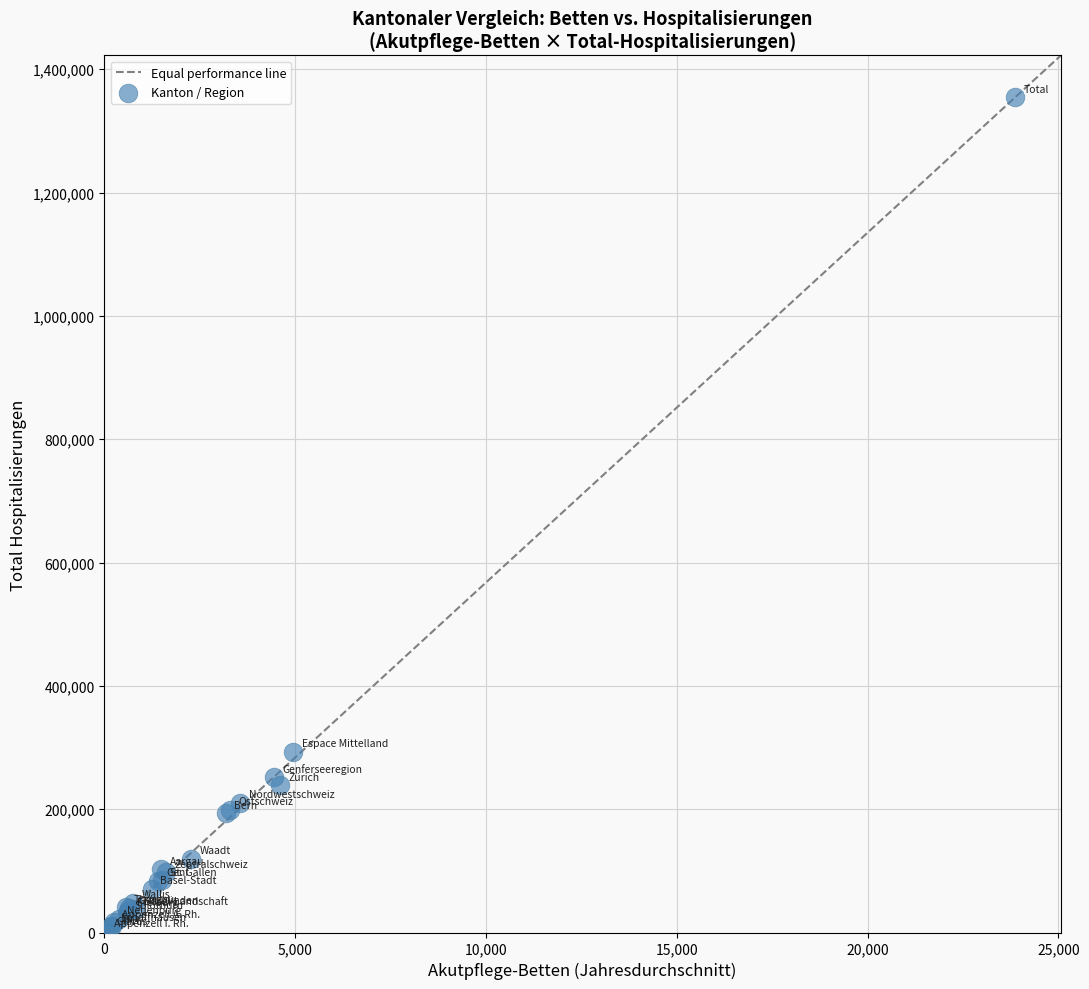

What Y value in the scatter plot is closest to 678067?

292780